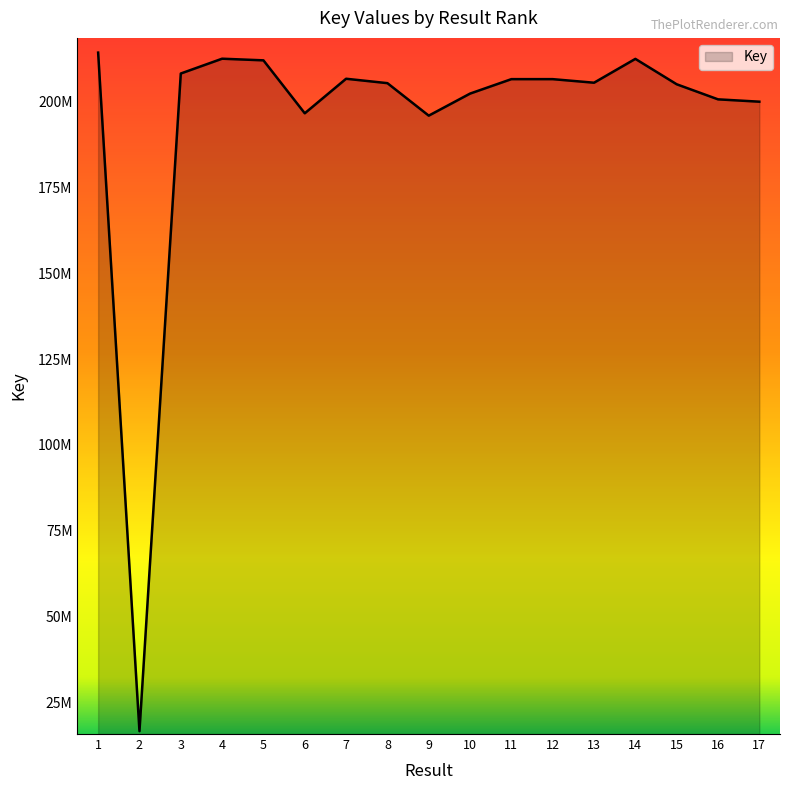

The chart shows a value of 129579324 at 4. True or false?

False